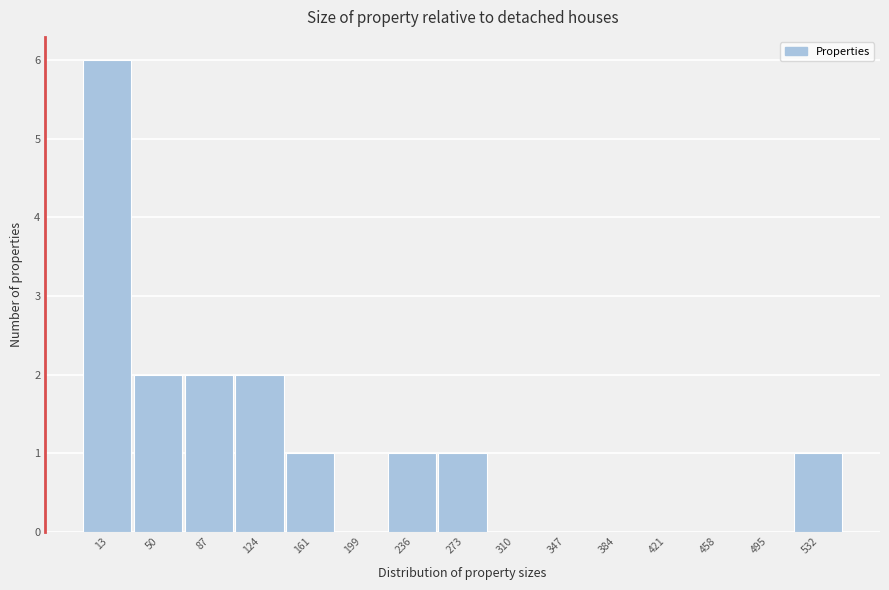

Reading left to right, list all the values displayed in this chart.

13=6	50=2	87=2	124=2	161=1	199=0	236=1	273=1	310=0	347=0	384=0	421=0	458=0	495=0	532=1